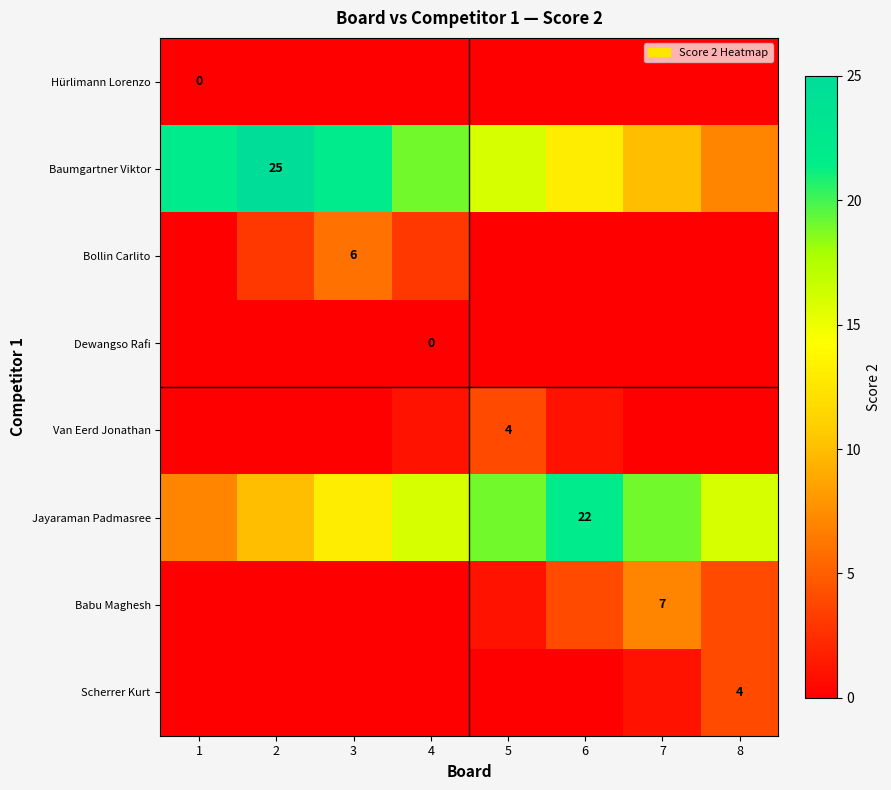

At which category does the chart reach its minimum across all series?

1